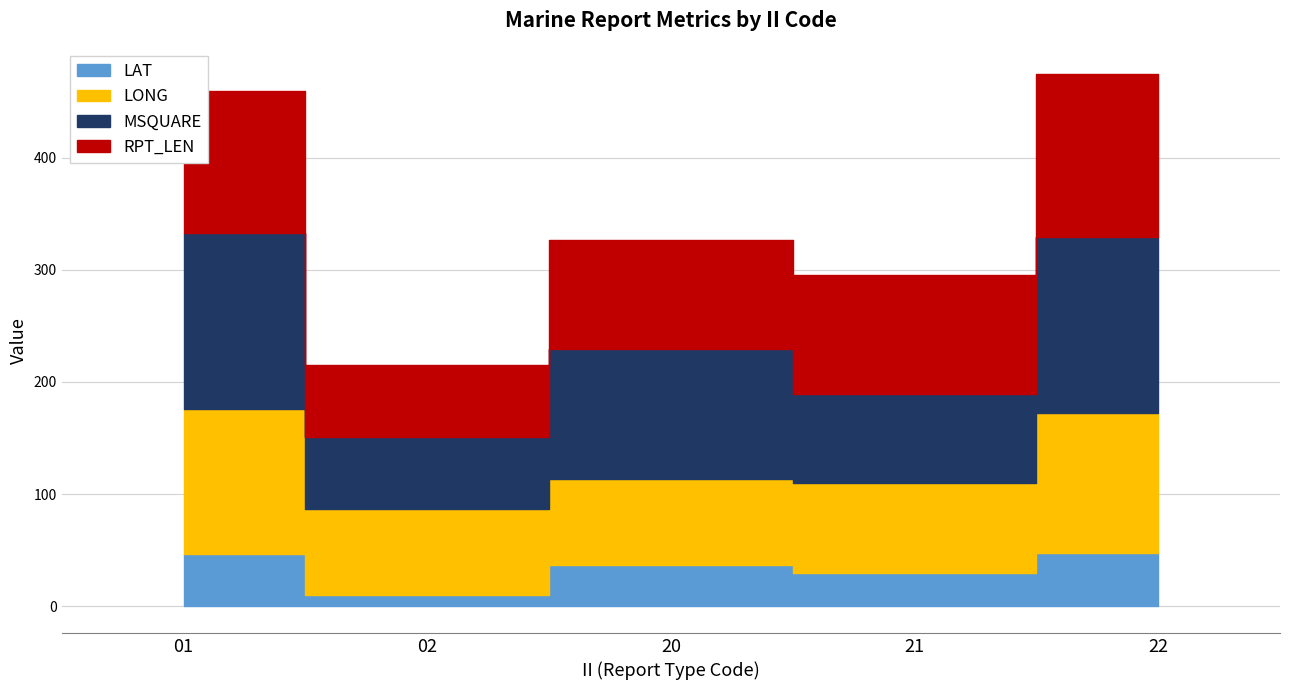

What is the total value across all series at 21?

295.6